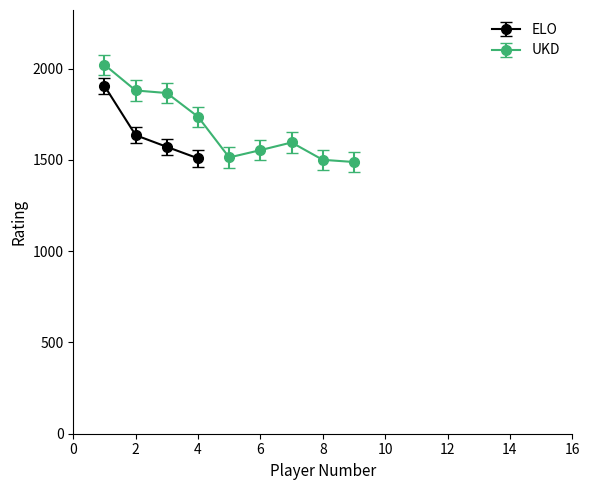

True or false: ELO and UKD intersect in this chart.

False